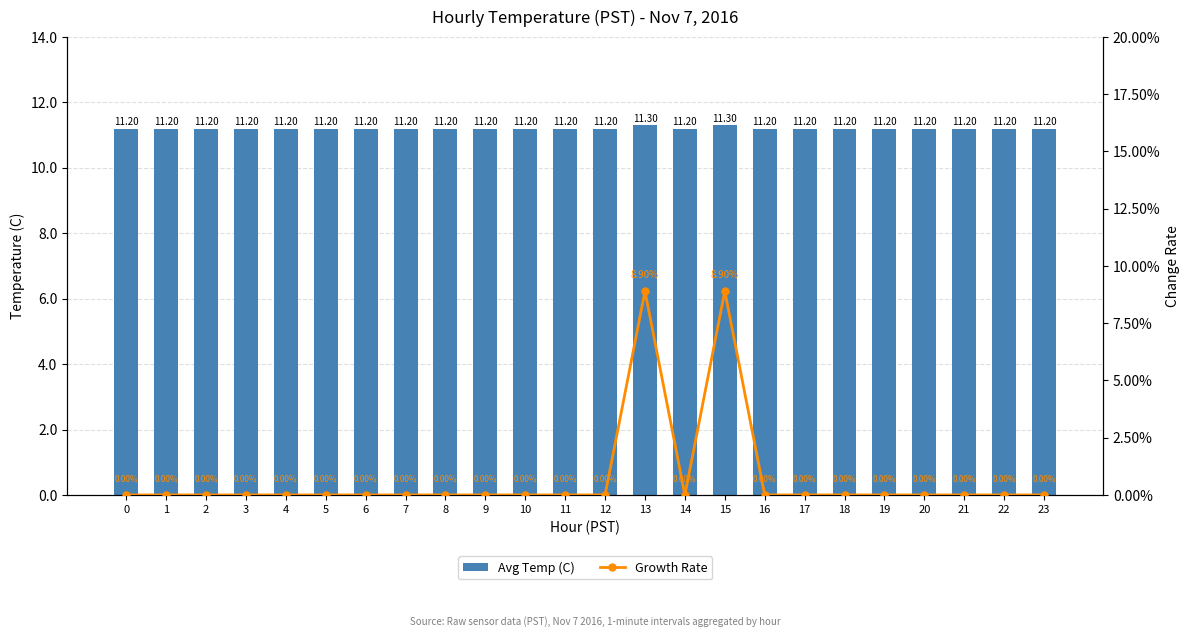

Which series changed the most between 10 and 17?

Avg Temp (C)